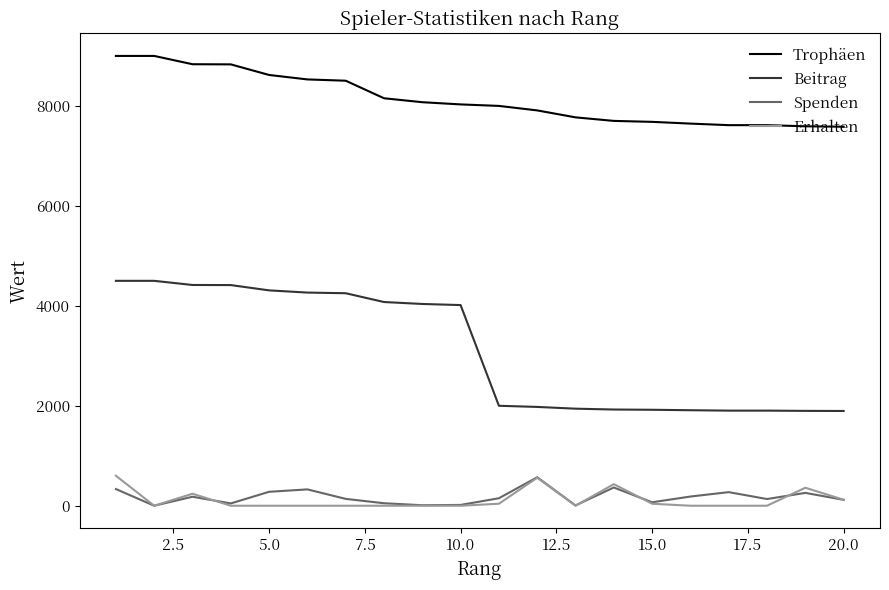

What is the sum of all Beitrag values?

62061